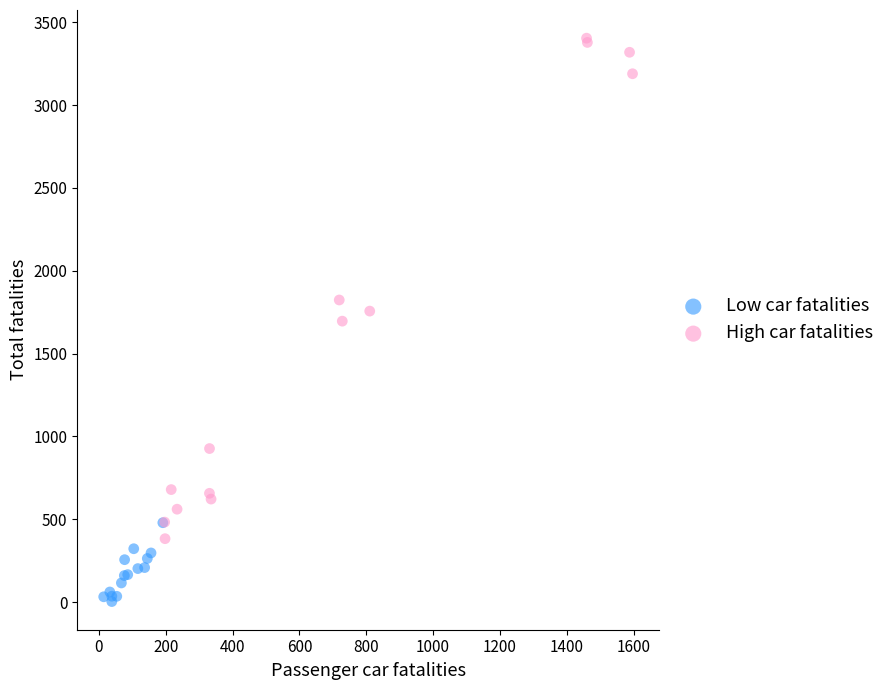

Which series reaches the maximum Y coordinate?

High car fatalities